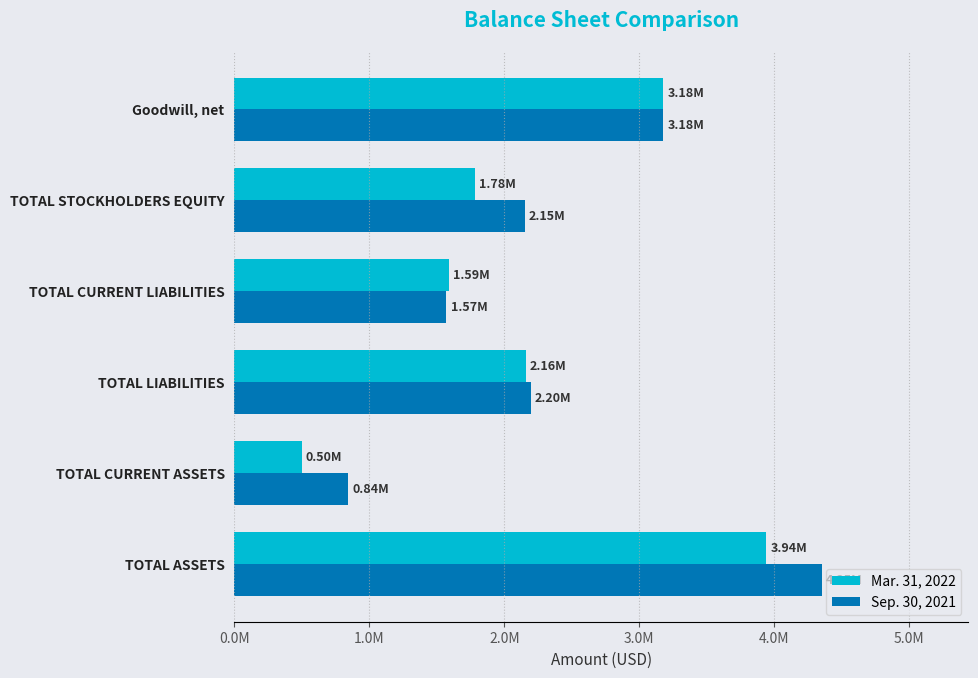

What is the maximum value shown in the chart?

4349282